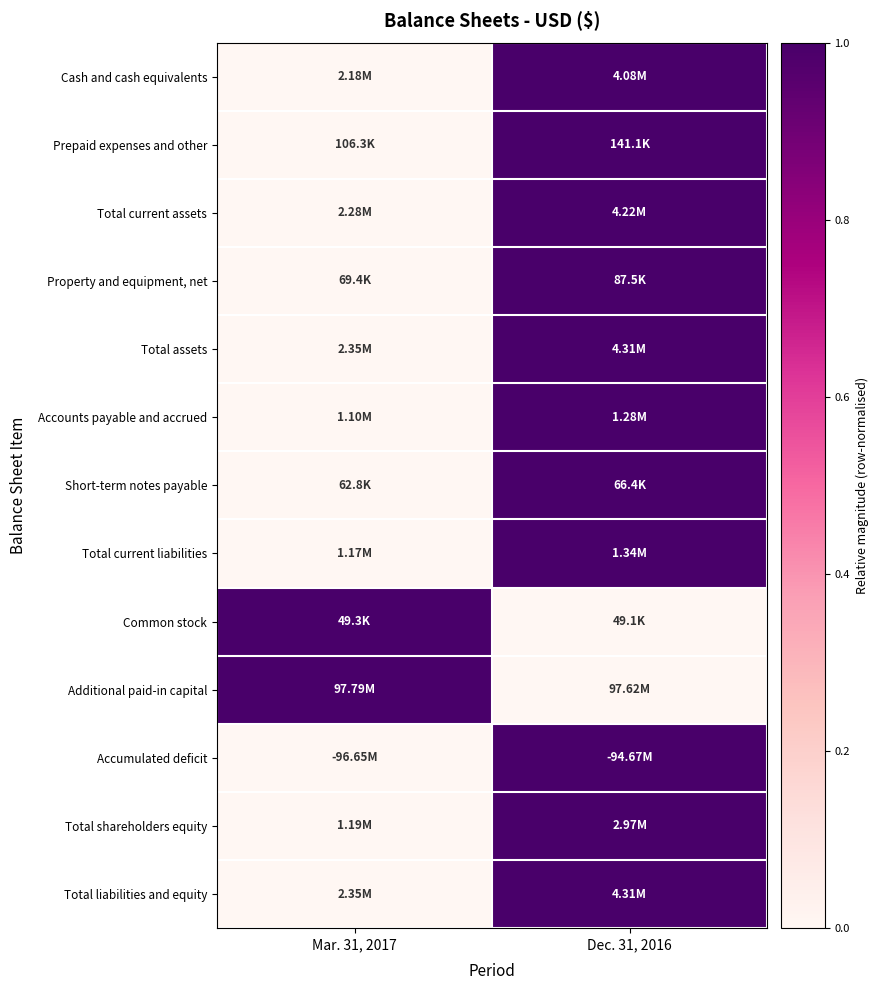

Reading left to right, transcribe all the data shown in this chart.

Cash and cash equivalents: Mar. 31, 2017=0	Dec. 31, 2016=1
Prepaid expenses and other: Mar. 31, 2017=0	Dec. 31, 2016=1
Total current assets: Mar. 31, 2017=0	Dec. 31, 2016=1
Property and equipment, net: Mar. 31, 2017=0	Dec. 31, 2016=1
Total assets: Mar. 31, 2017=0	Dec. 31, 2016=1
Accounts payable and accrued: Mar. 31, 2017=0	Dec. 31, 2016=1
Short-term notes payable: Mar. 31, 2017=0	Dec. 31, 2016=1
Total current liabilities: Mar. 31, 2017=0	Dec. 31, 2016=1
Common stock: Mar. 31, 2017=1	Dec. 31, 2016=0
Additional paid-in capital: Mar. 31, 2017=1	Dec. 31, 2016=0
Accumulated deficit: Mar. 31, 2017=0	Dec. 31, 2016=1
Total shareholders equity: Mar. 31, 2017=0	Dec. 31, 2016=1
Total liabilities and equity: Mar. 31, 2017=0	Dec. 31, 2016=1